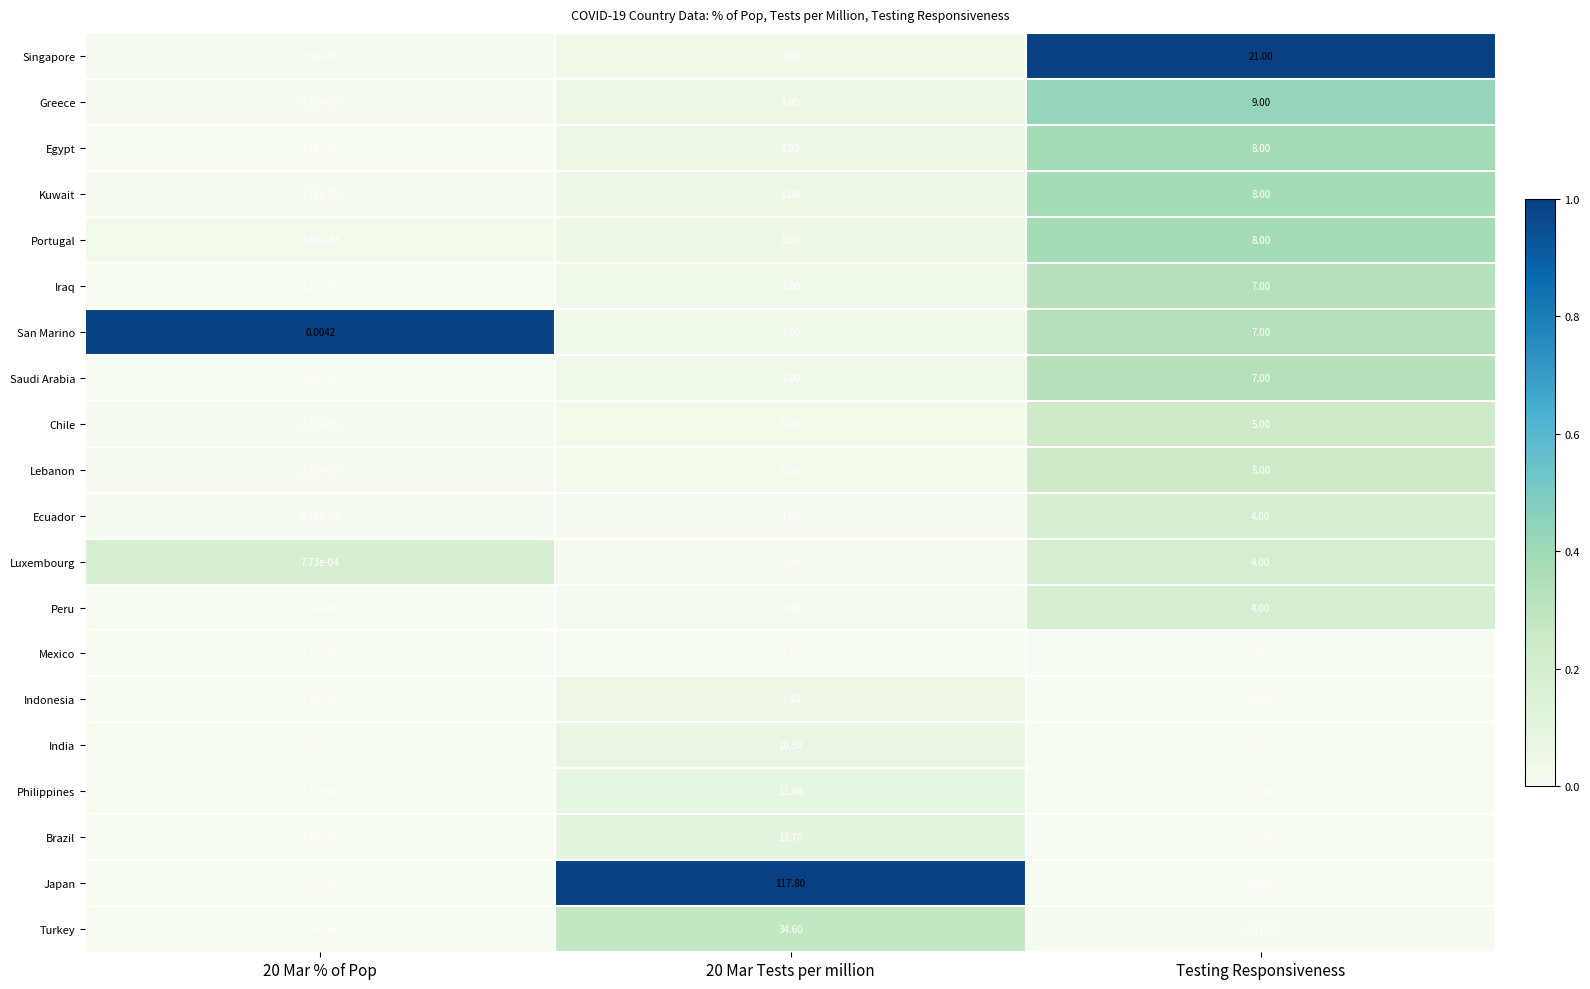

Which series changed the most between 20 Mar % of Pop and 20 Mar Tests per million?

Japan